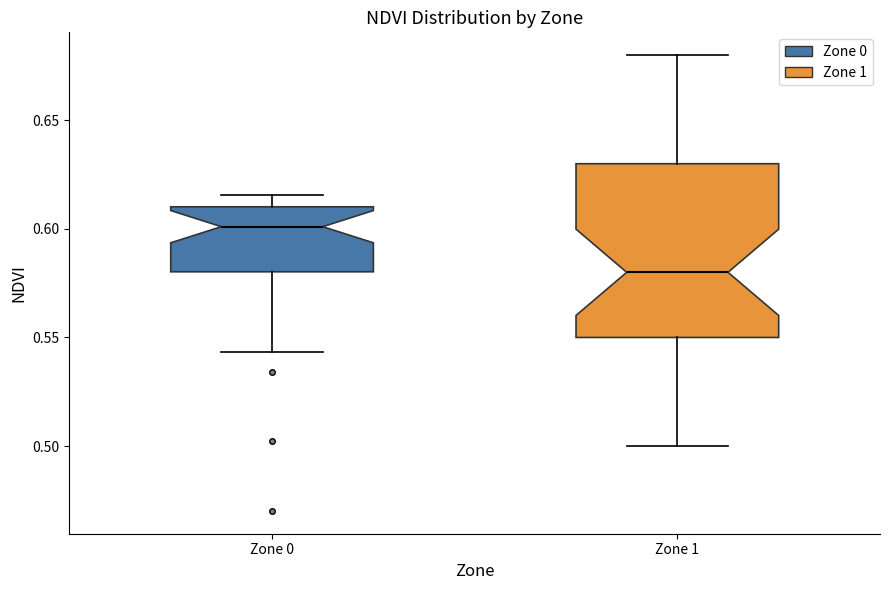

Where does the upper whisker of the box for Zone 1 end on the y-axis? The values are not printed on the chart, so give them approximately, as read against the axis.

0.680